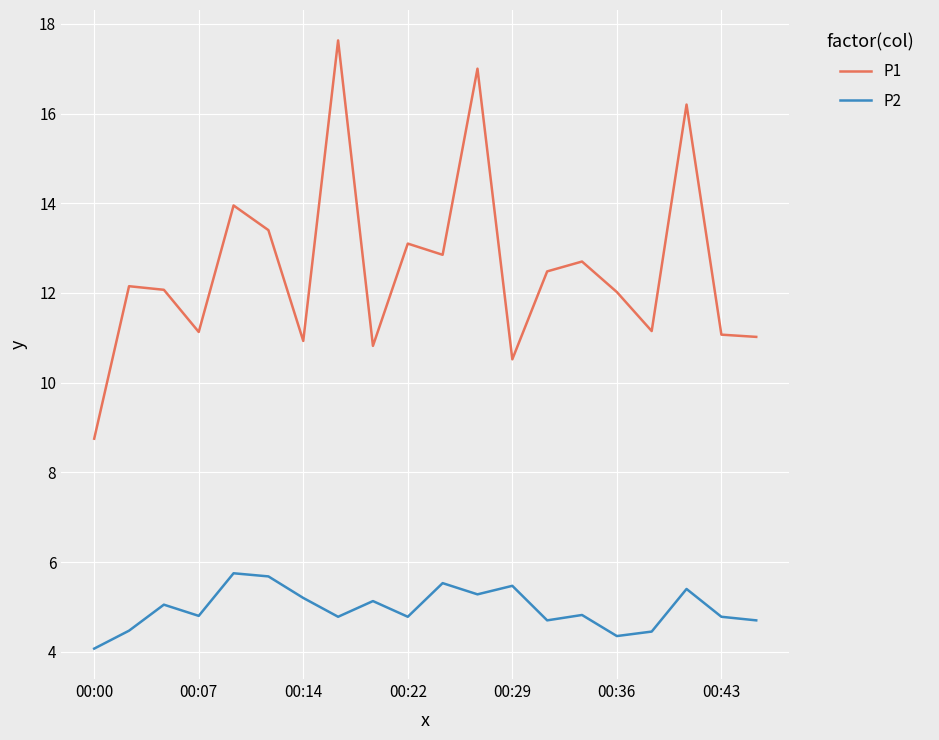

Rank the series by their maximum value, from lowest to highest.

P2, P1